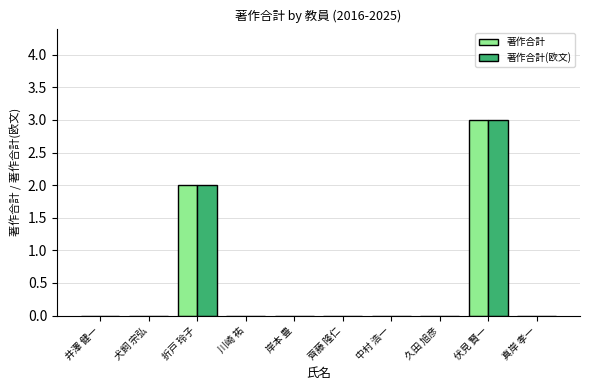

What is the sum of all 著作合計(欧文) values?

5